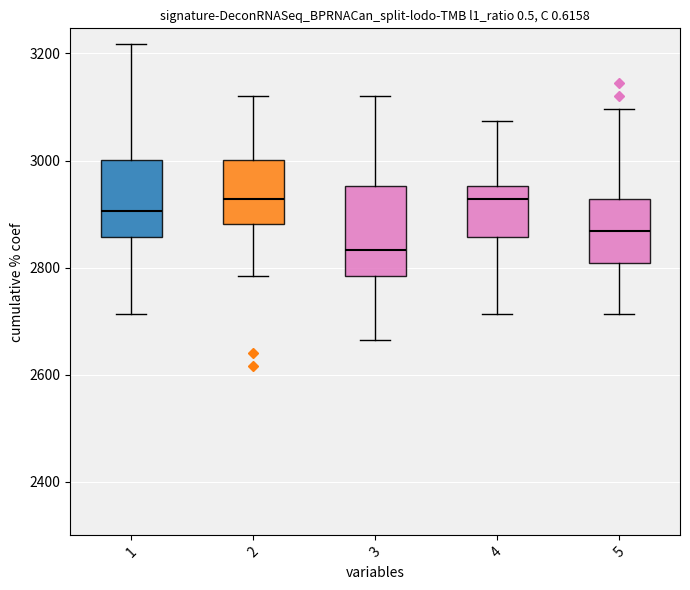

Reading left to right, read every box against the y-axis: the position of its median line, the range the box covers, and the ends of its whiskers. The values are not printed on the chart, so give them approximately, as read against the axis.

1: median 2900, box 2860 to 3000, whiskers 2720 to 3220
2: median 2920, box 2880 to 3000, whiskers 2780 to 3120
3: median 2840, box 2780 to 2960, whiskers 2660 to 3120
4: median 2920, box 2860 to 2960, whiskers 2720 to 3080
5: median 2860, box 2800 to 2920, whiskers 2720 to 3100